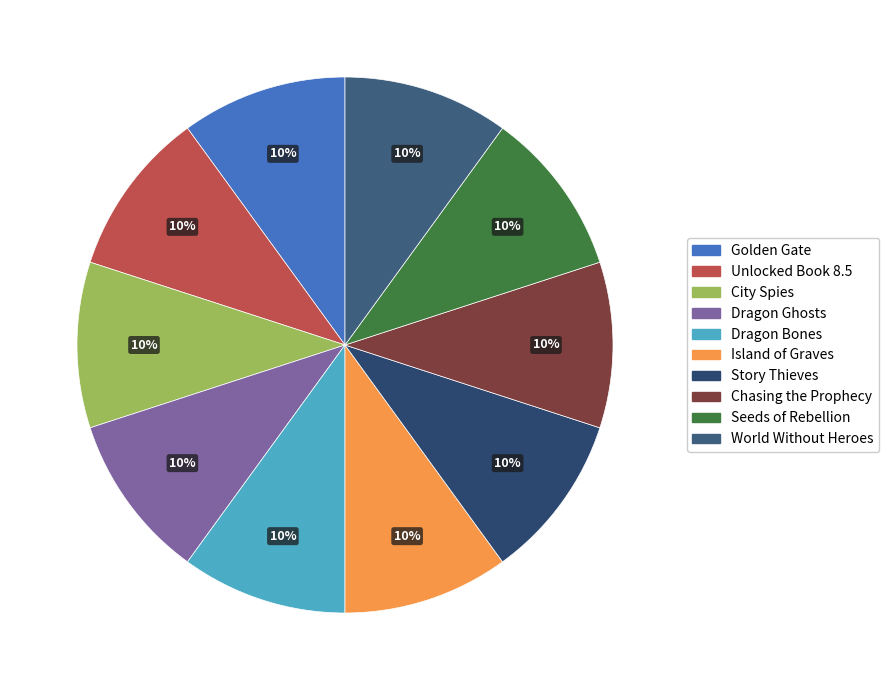

How many segments does this pie chart have?

10